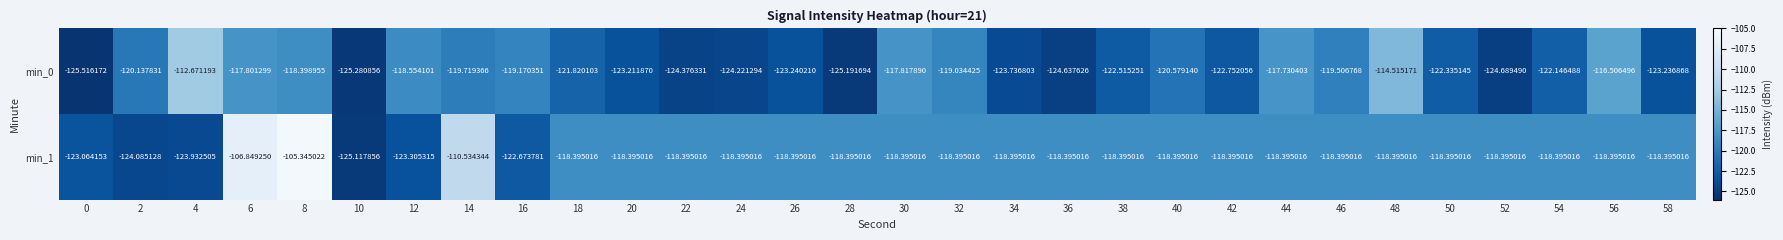

Is the value of min_1 at 54 greater than the value of min_0 at 28?

Yes